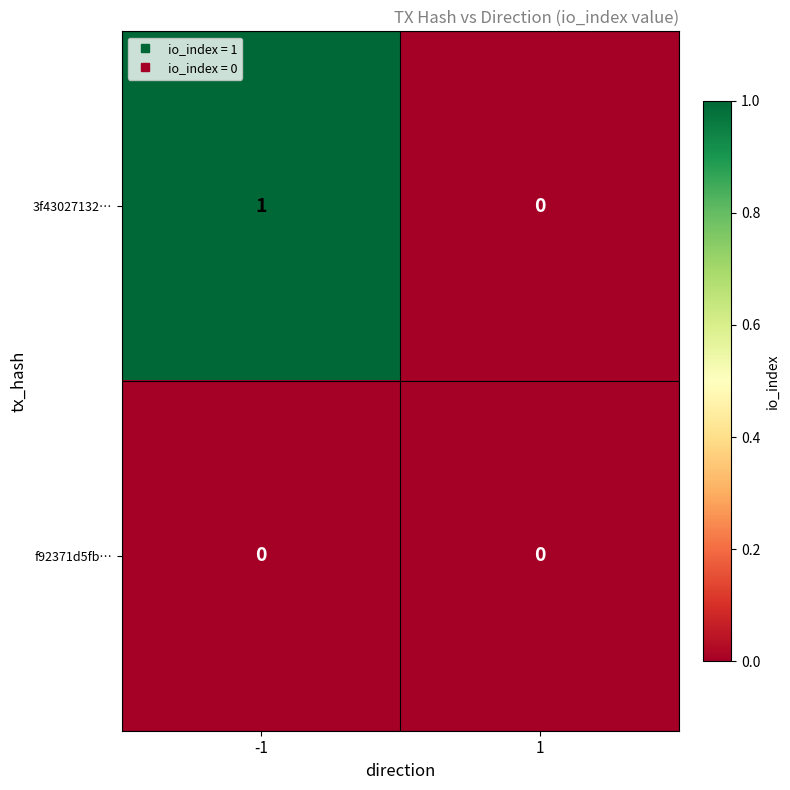

Rank the series by their average value, from lowest to highest.

f92371d5fb…, 3f43027132…